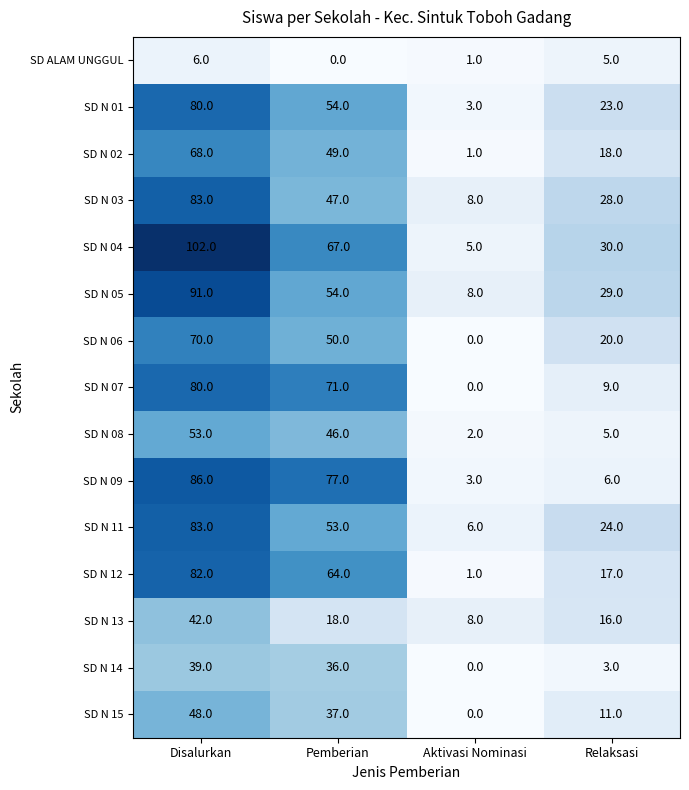

List the labels in order of SD N 03 value, smallest first.

Aktivasi Nominasi, Relaksasi, Pemberian, Disalurkan